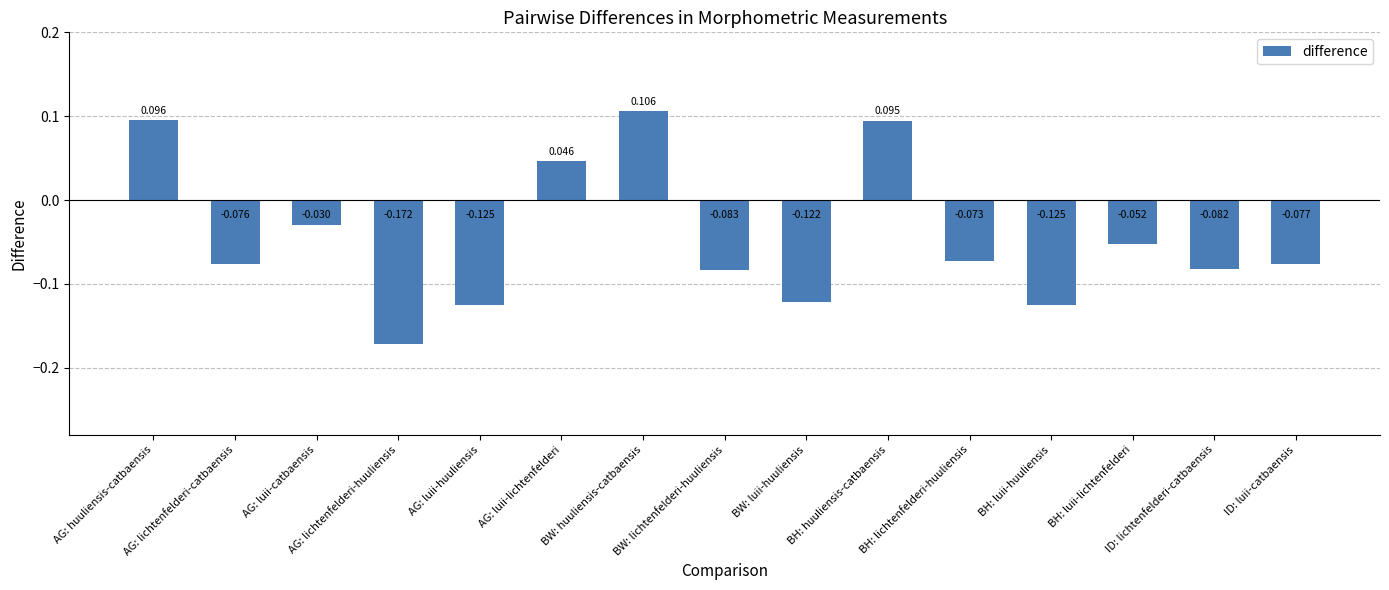

Where is the data nearest to the value 0?

AG: luii-catbaensis